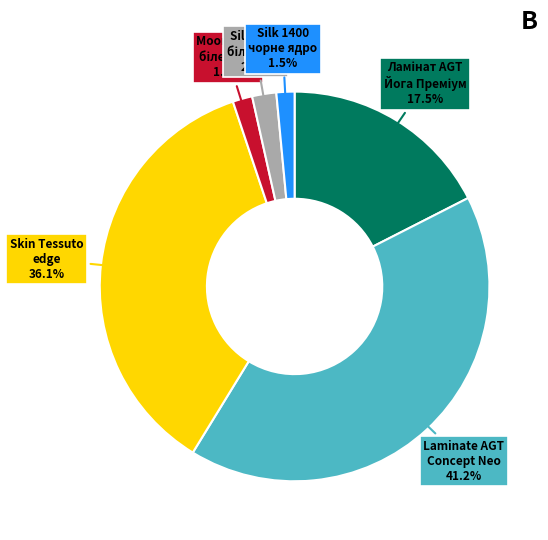

Is there a majority slice in this chart?

No